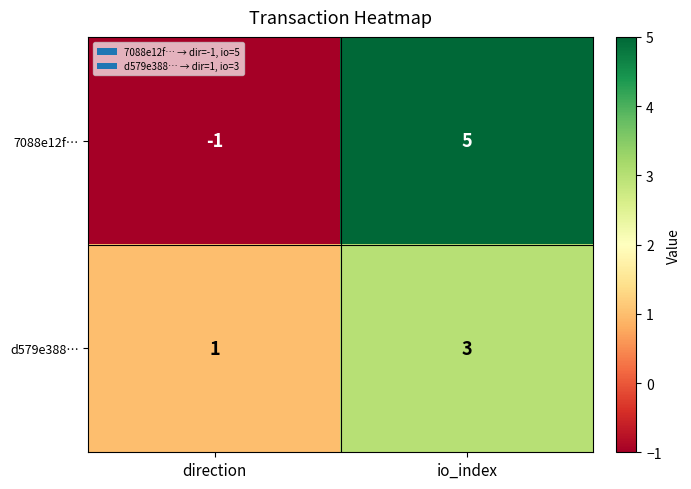

At which category is the sum across all series the highest?

io_index